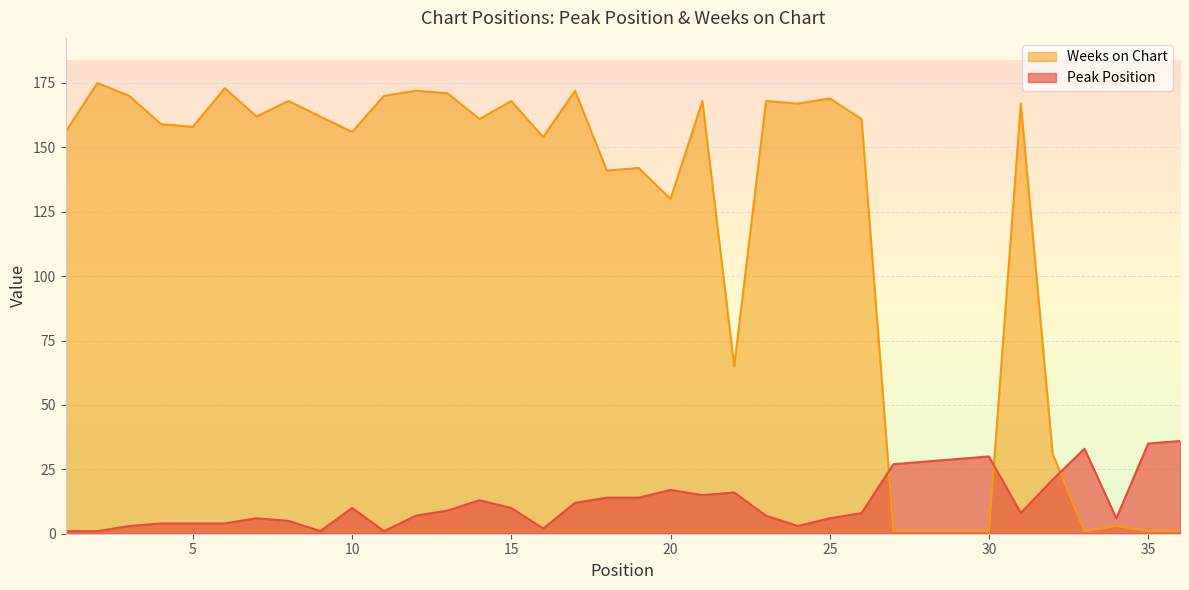

True or false: Peak Position has more than 0 points higher than both neighbors.

True